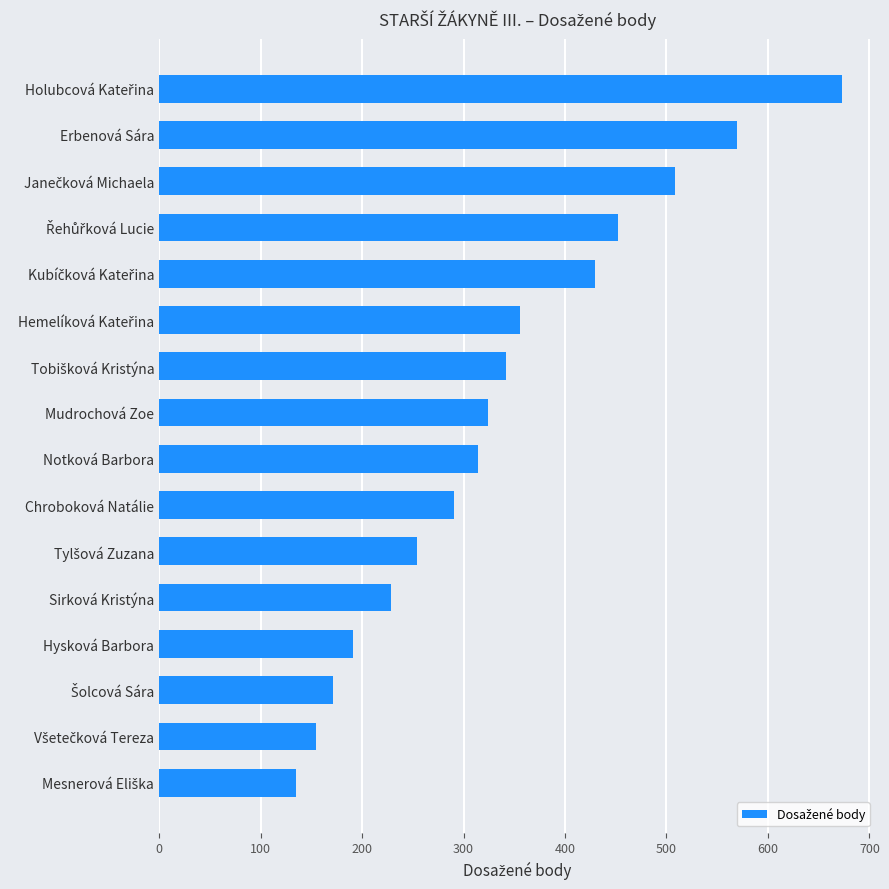

True or false: the data shows 314 at Notková Barbora.

True